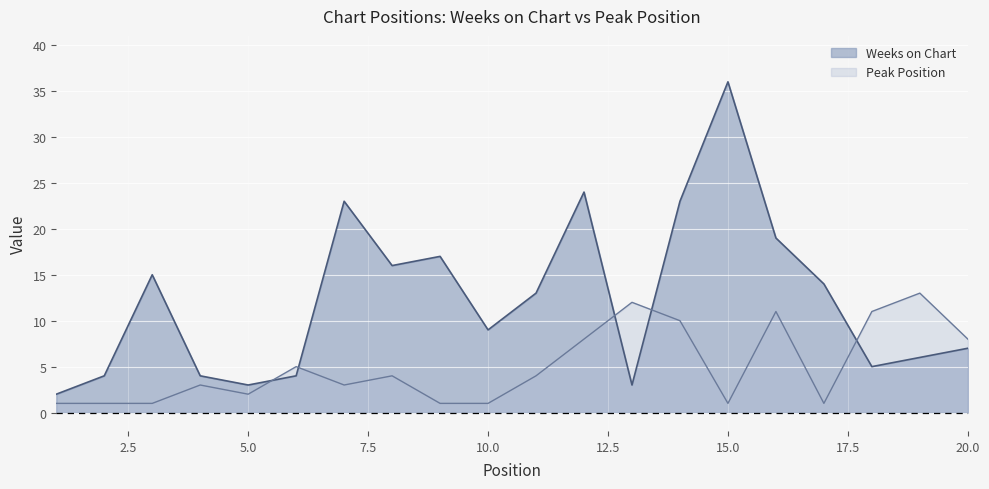

What is the spread (max minus min) of values at 8?

12